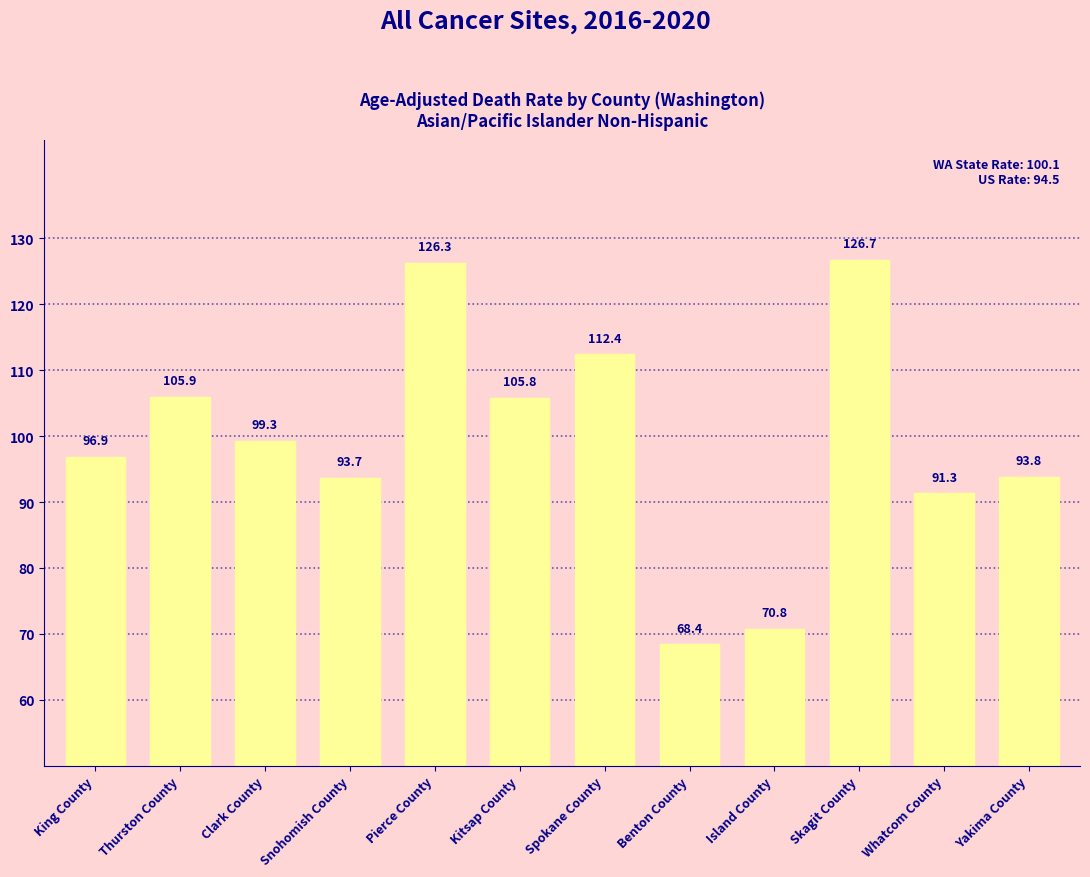

What position from the left is King County?

1